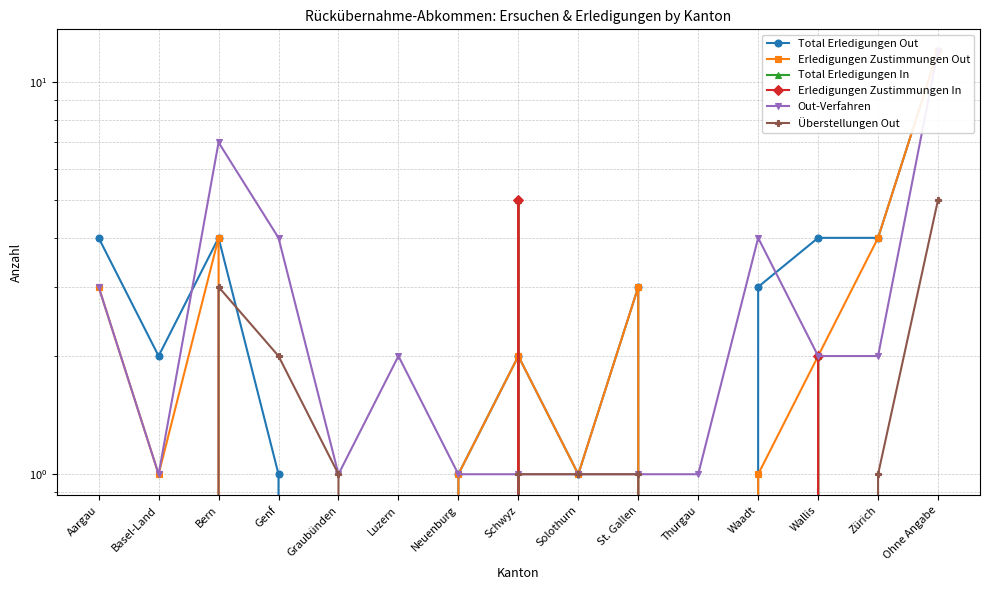

How many data points in Erledigungen Zustimmungen In are above 0?

2